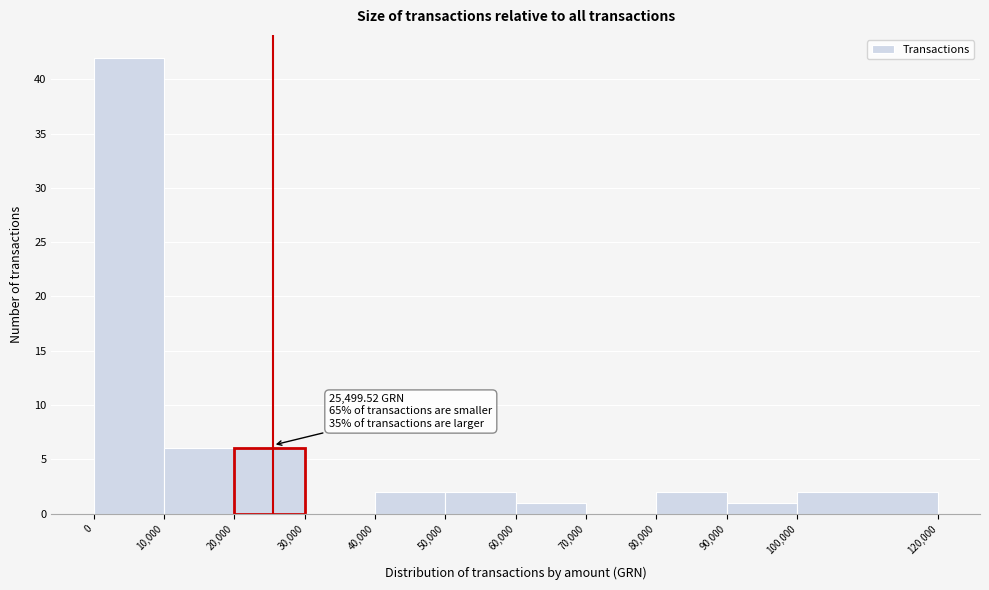

Which range on the x-axis has the tallest bar?

0 to 10,000